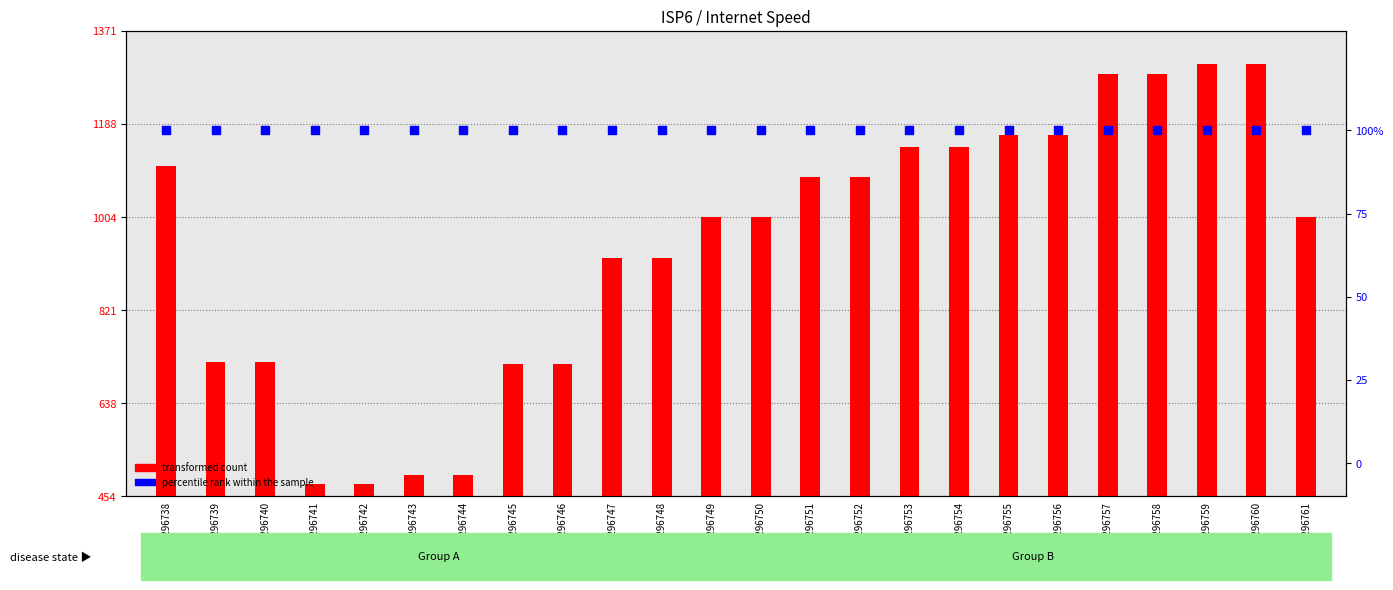

Which series reaches the maximum Y coordinate?

transformed count